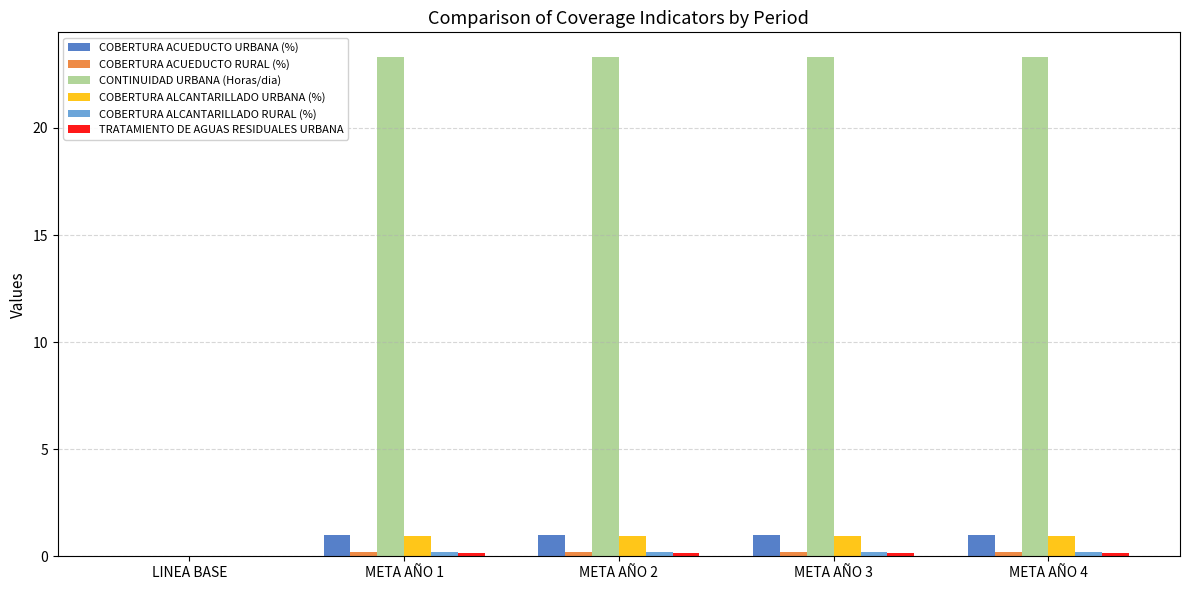

Between LINEA BASE and META AÑO 1, which series saw the biggest shift?

CONTINUIDAD URBANA (Horas/dia)